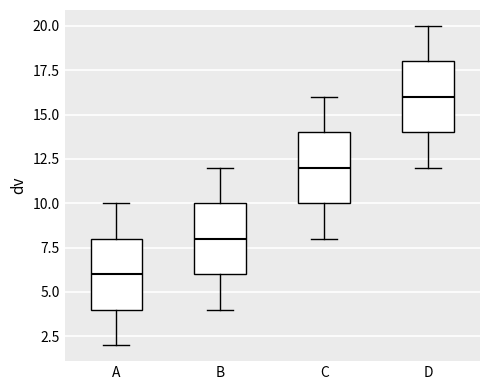

Reading left to right, transcribe this box plot: for each box, give where its median line is, the range the box spans, and where its two whiskers end, as read against the y-axis. The values are not printed on the chart, so give them approximately, as read against the axis.

A: median 6, box 4 to 8, whiskers 2 to 10
B: median 8, box 6 to 10, whiskers 4 to 12
C: median 12, box 10 to 14, whiskers 8 to 16
D: median 16, box 14 to 18, whiskers 12 to 20